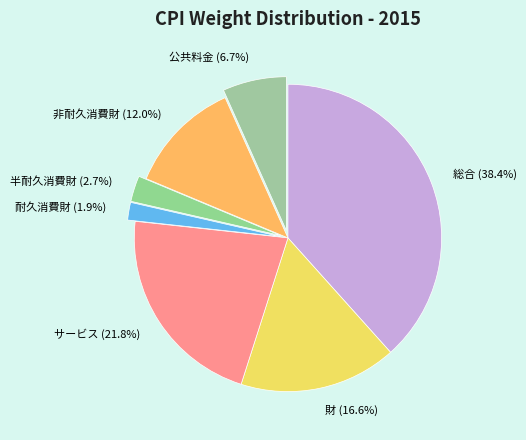

Which category has the smallest portion of the pie?

耐久消費財